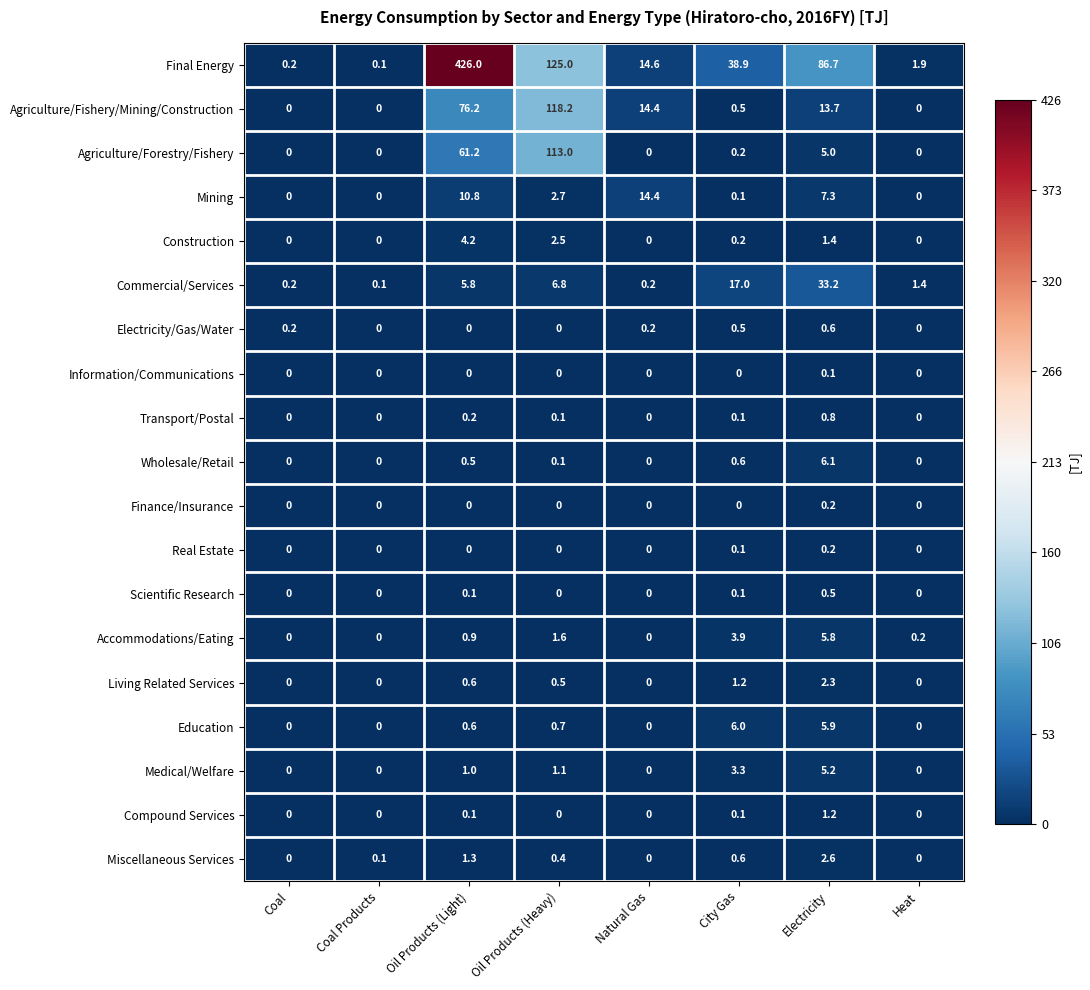

Which series has the largest total across all categories?

Final Energy